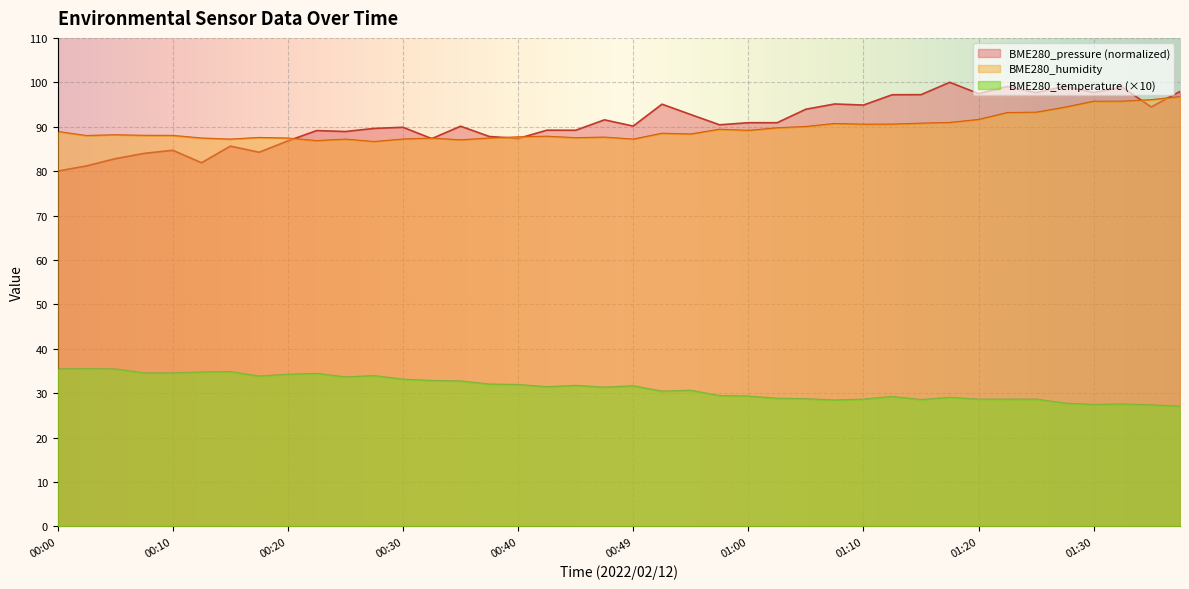

Which series has the largest total across all categories?

BME280_pressure (normalized)